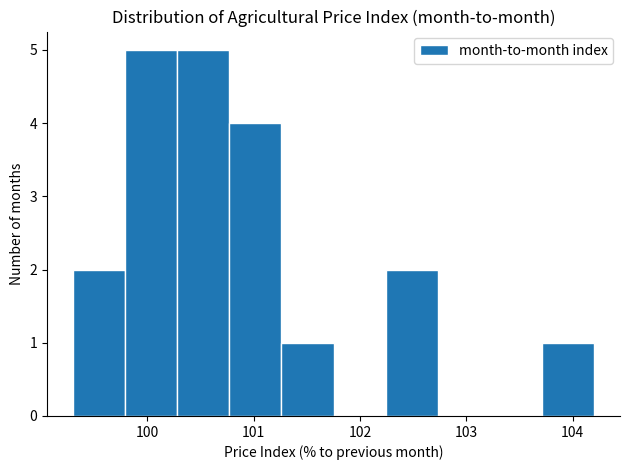

Reading left to right, transcribe this chart: for each bar, give the range it covers on the x-axis and its height. Neither the bar edges nor the heights are printed on the chart, so give them approximately, as read against the axes.

99.30 to 99.79: 2
99.79 to 100.28: 5
100.28 to 100.77: 5
100.77 to 101.26: 4
101.26 to 101.75: 1
101.75 to 102.24: 0
102.24 to 102.73: 2
102.73 to 103.22: 0
103.22 to 103.71: 0
103.71 to 104.20: 1